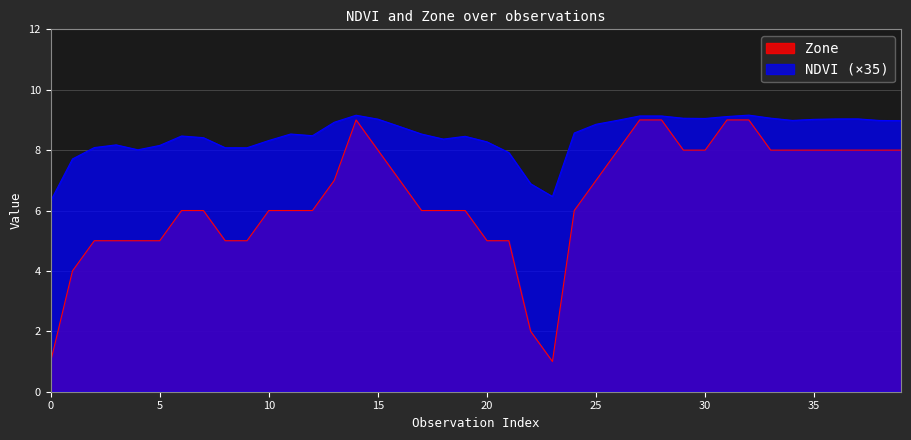

What is the difference between the maximum and minimum values in the Zone series?

8.0